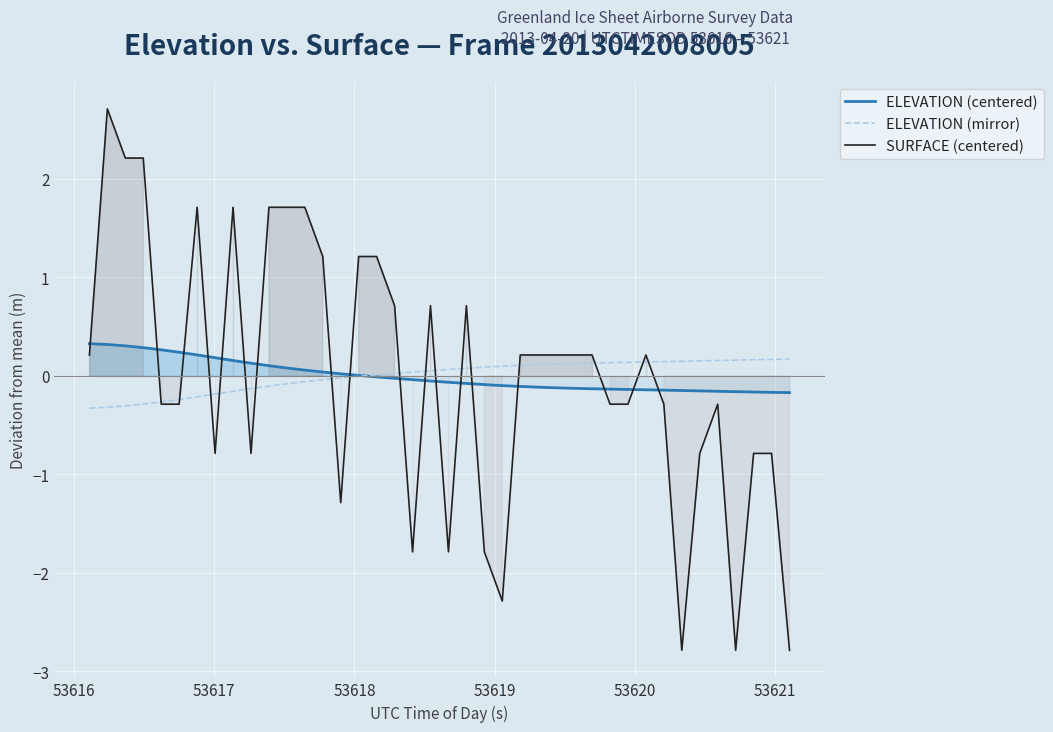

What is the lowest value of the SURFACE (centered) series?

-2.8